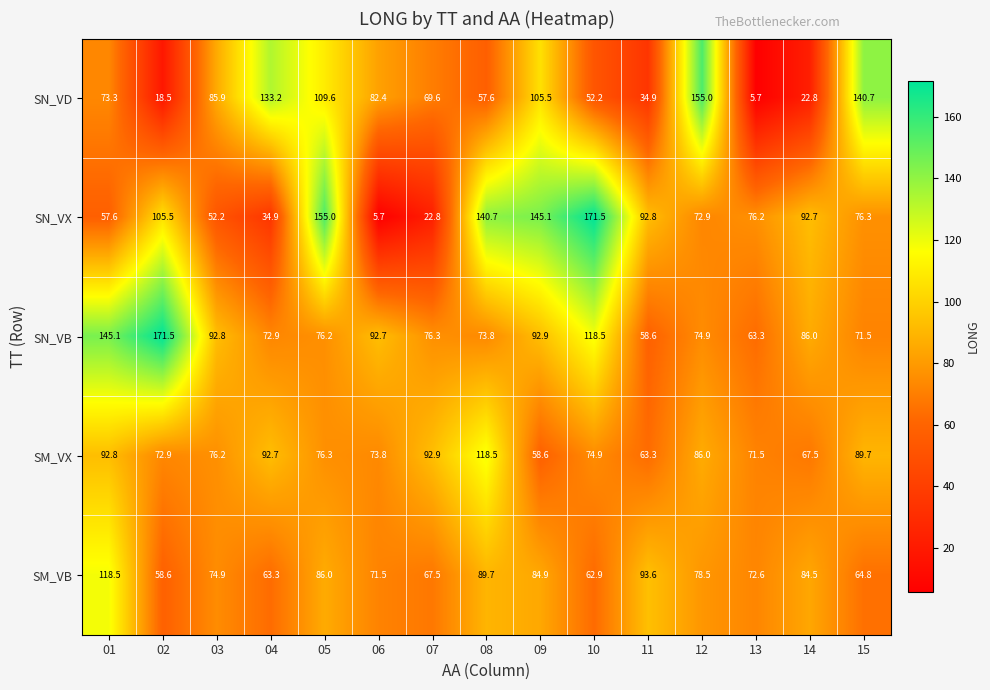

What is the minimum value shown in the chart?

5.7